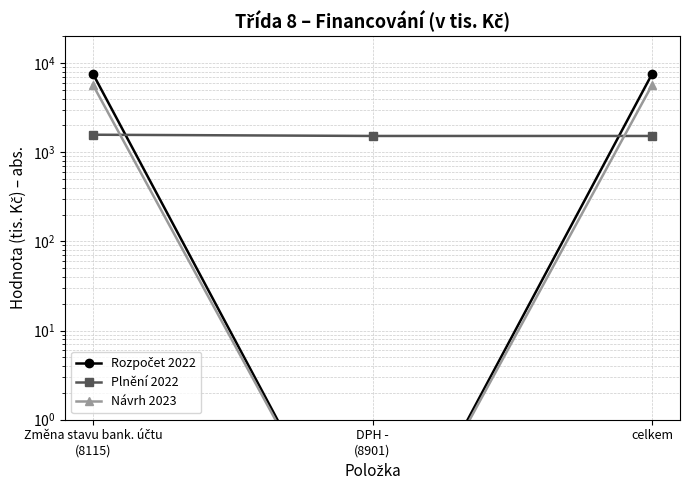

What is the maximum value for Návrh 2023?

5668.0